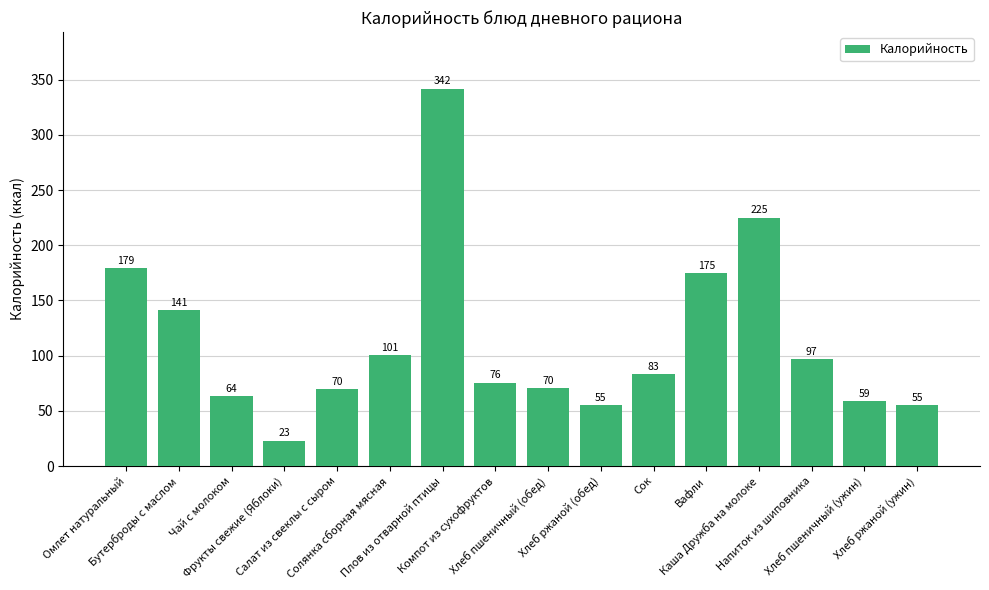

Which category has the lowest value across all series?

Фрукты свежие (Яблоки)